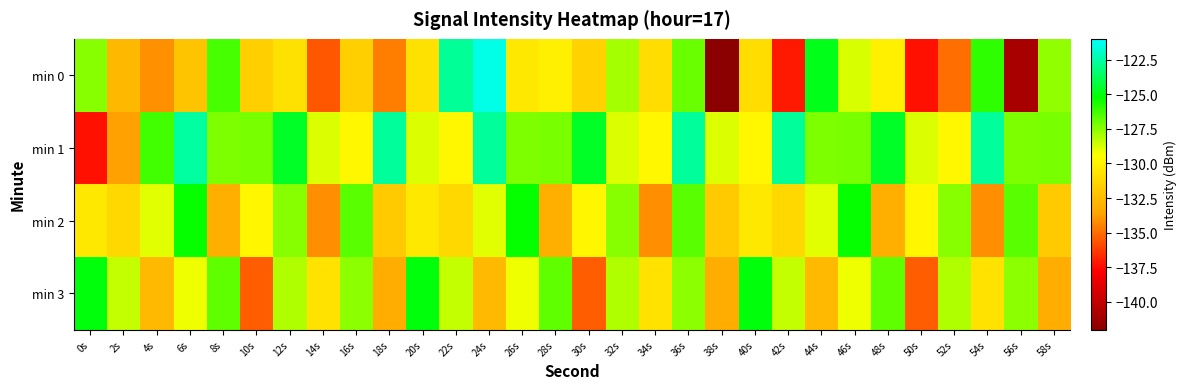

What is the minimum value shown in the chart?

-142.0